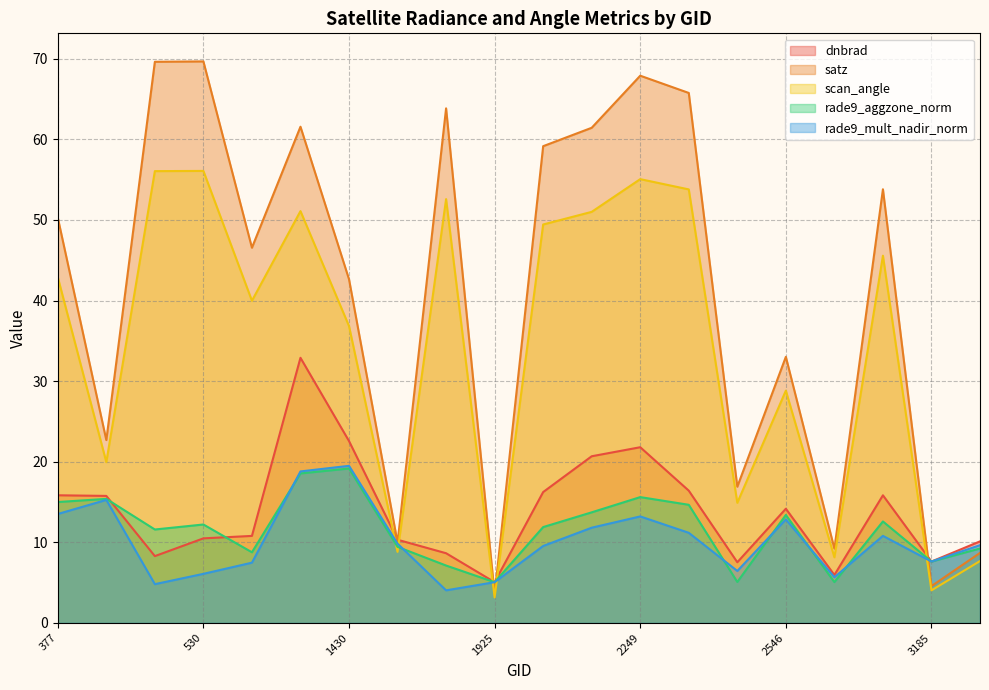

What is the smallest value displayed?

3.2